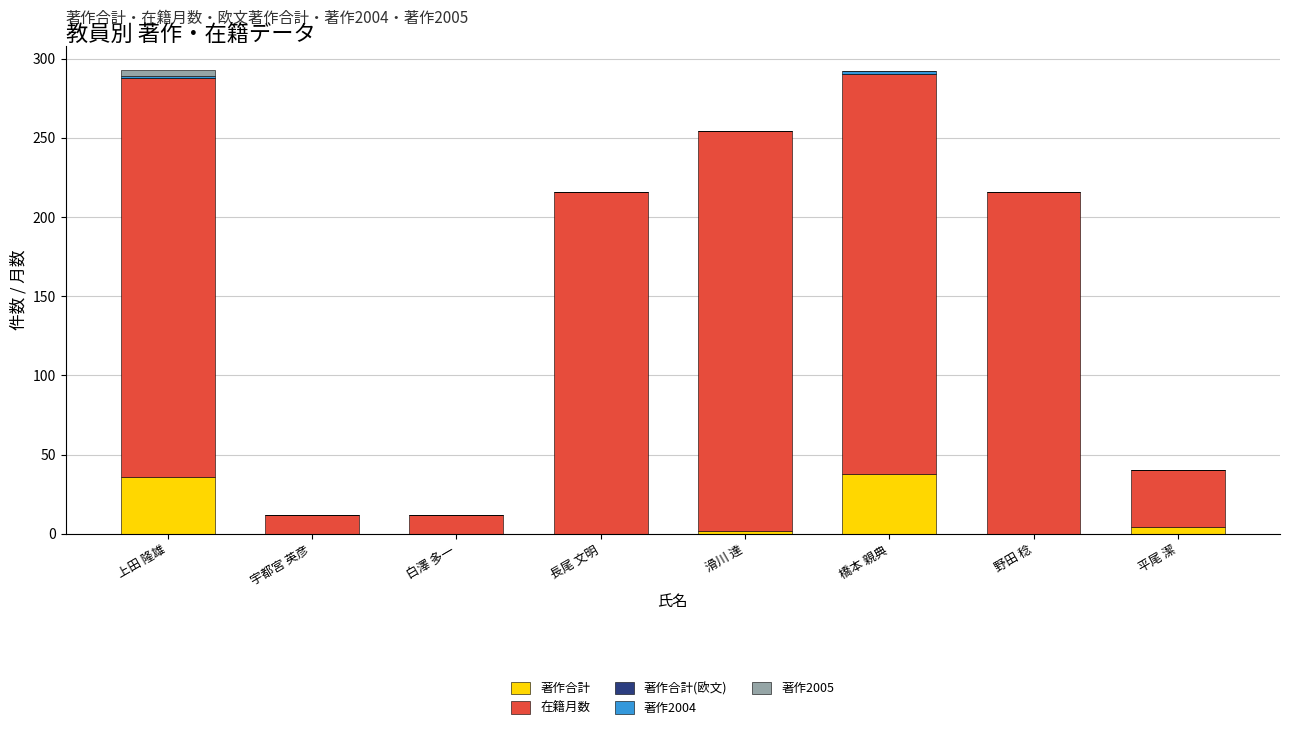

True or false: 著作合計 has a value of -23 at 野田 稔.

False